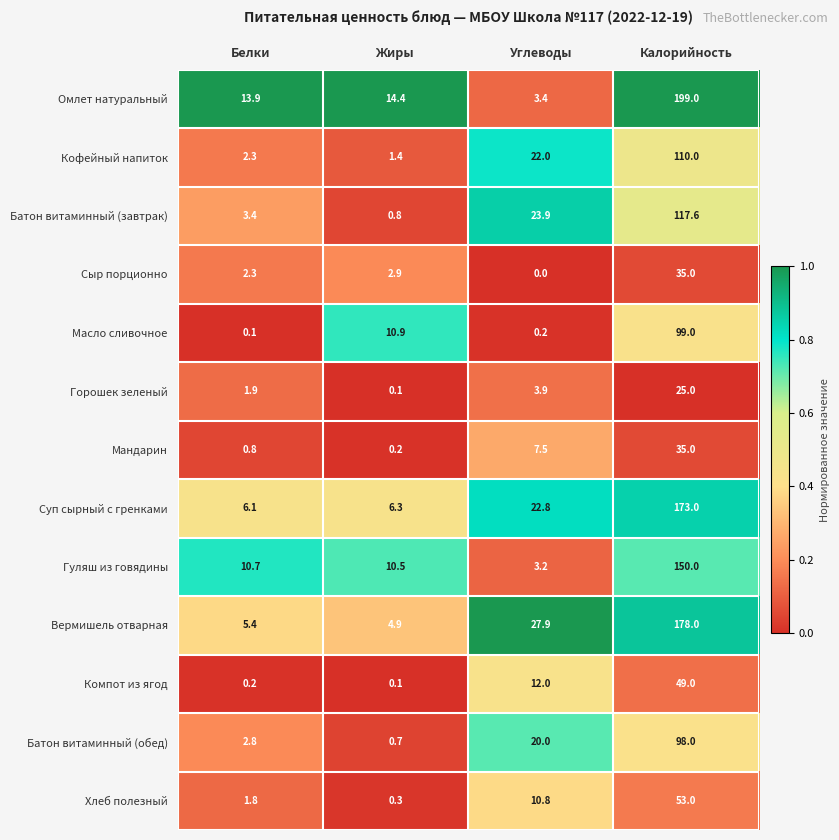

What is the difference between the second highest and second lowest values in the Горошек зеленый series?

2.0